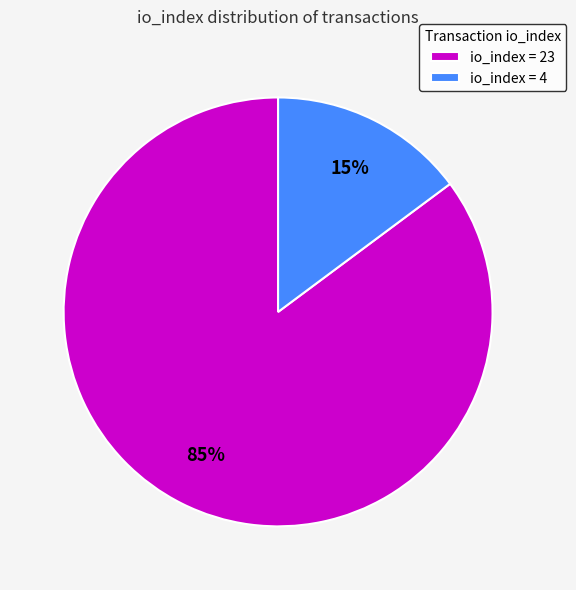

Which slice is the largest?

io_index = 23